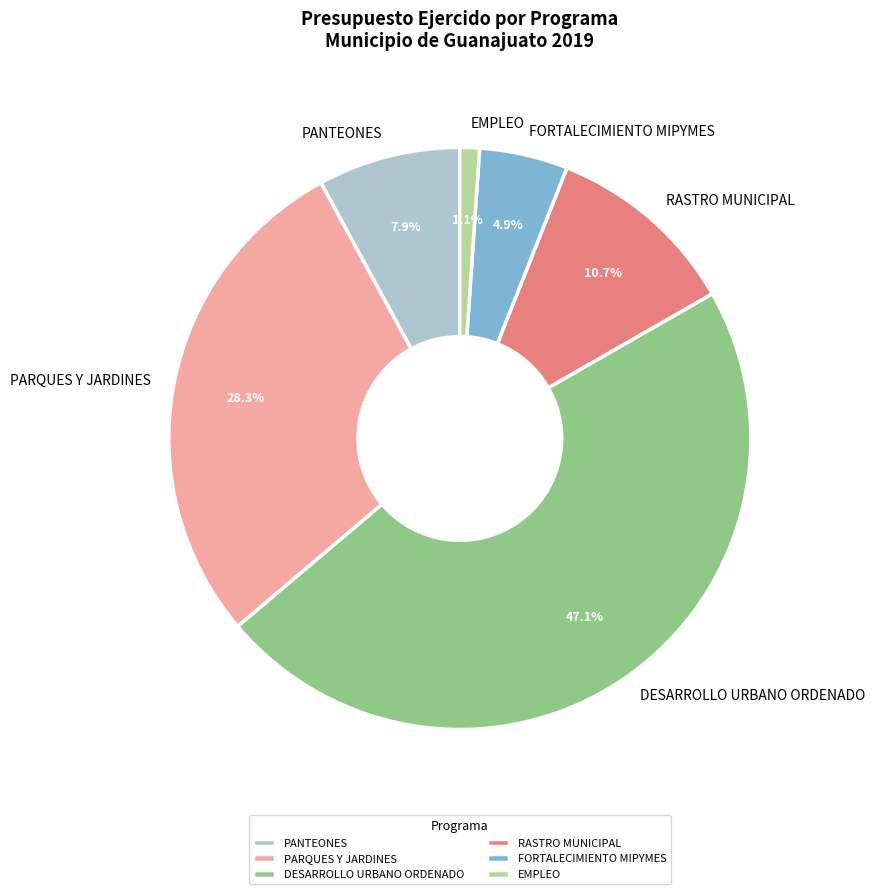

How many segments does this pie chart have?

6